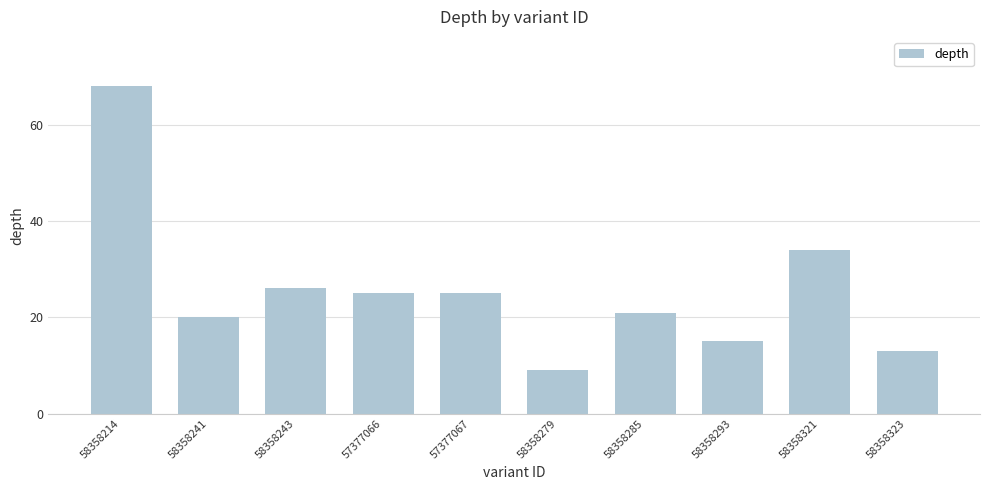

Which label corresponds to the smallest value in the chart?

58358279